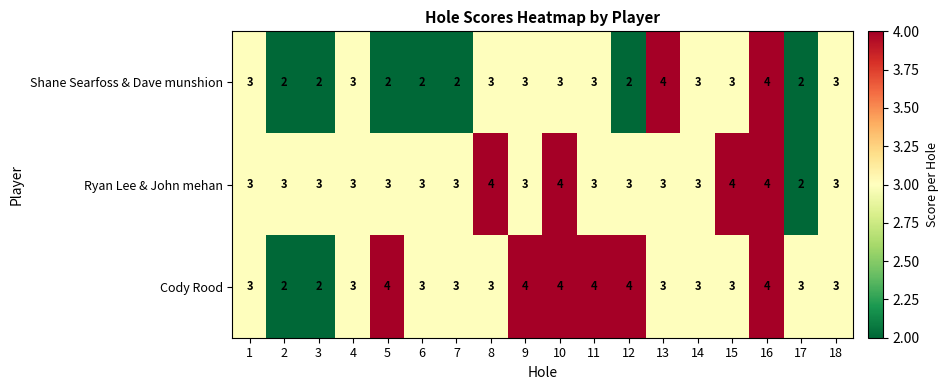

How many data points does each series have?

18